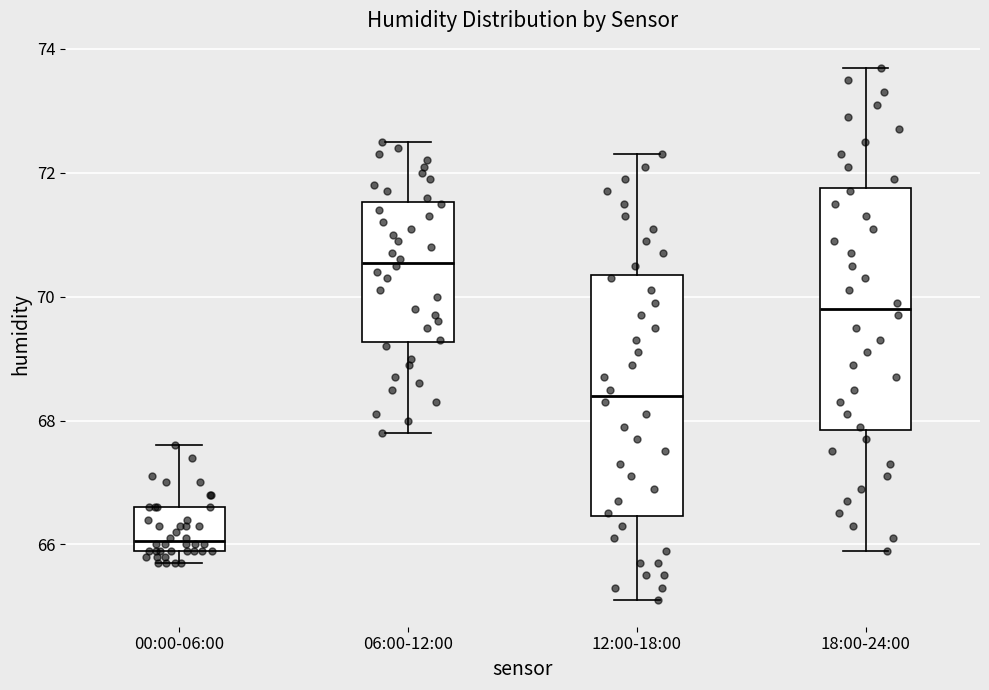

Reading left to right, read every box against the y-axis: the position of its median line, the range the box covers, and the ends of its whiskers. The values are not printed on the chart, so give them approximately, as read against the axis.

00:00-06:00: median 66.0 (just above the box's lower edge), box 66.0 to 66.6, whiskers 65.8 to 67.6
06:00-12:00: median 70.6, box 69.2 to 71.6, whiskers 67.8 to 72.6
12:00-18:00: median 68.4, box 66.4 to 70.4, whiskers 65.2 to 72.4
18:00-24:00: median 69.8, box 67.8 to 71.8, whiskers 66.0 to 73.8